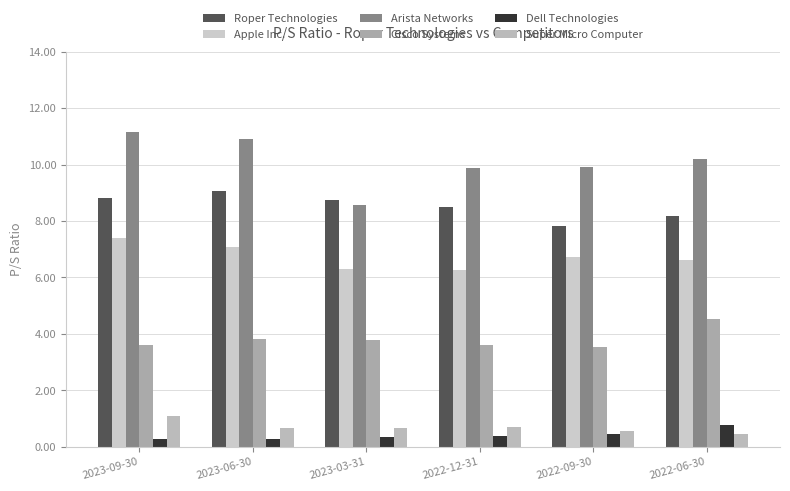

What is the sum of the Roper Technologies values at 2023-09-30 and 2023-03-31?

17.6